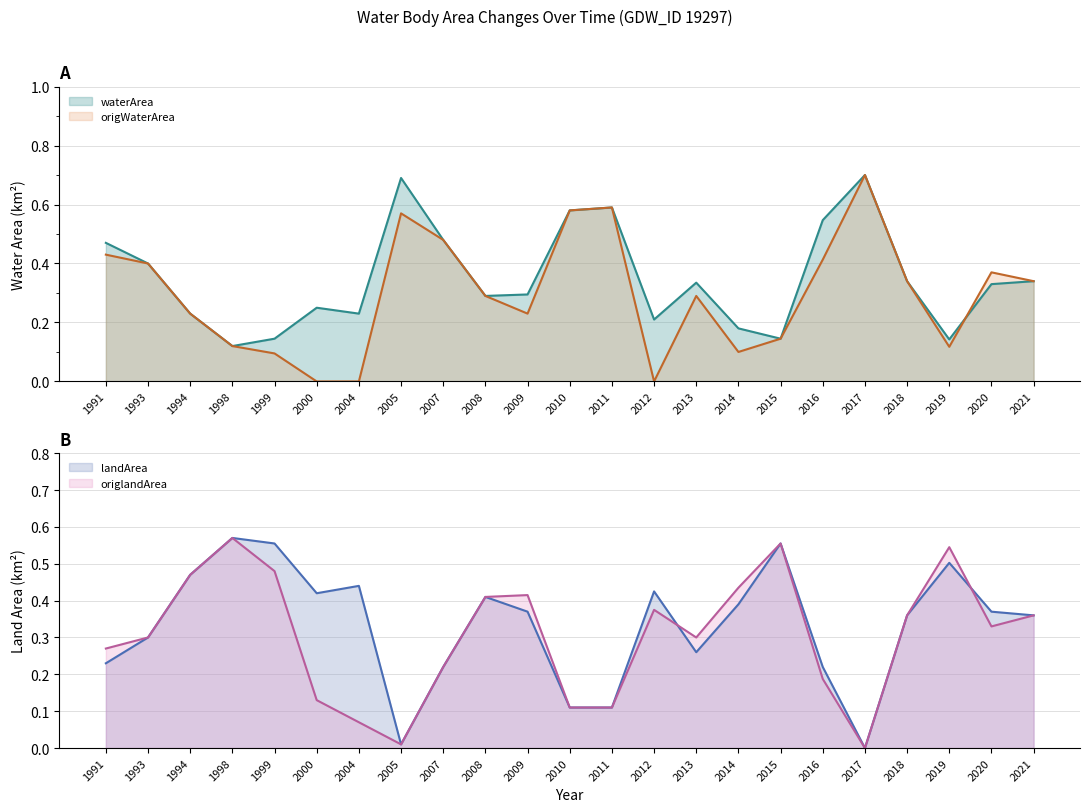

Reading left to right, transcribe all the data shown in this chart.

waterArea: 1991=0.5	1993=0.4	1994=0.2	1998=0.1	1999=0.1	2000=0.2	2004=0.2	2005=0.7	2007=0.5	2008=0.3	2009=0.3	2010=0.6	2011=0.6	2012=0.2	2013=0.3	2014=0.2	2015=0.1	2016=0.5	2017=0.7	2018=0.3	2019=0.1	2020=0.3	2021=0.3
landArea: 1991=0.2	1993=0.3	1994=0.5	1998=0.6	1999=0.6	2000=0.4	2004=0.4	2005=0.0	2007=0.2	2008=0.4	2009=0.4	2010=0.1	2011=0.1	2012=0.4	2013=0.3	2014=0.4	2015=0.6	2016=0.2	2017=0.0	2018=0.4	2019=0.5	2020=0.4	2021=0.4
origWaterArea: 1991=0.4	1993=0.4	1994=0.2	1998=0.1	1999=0.1	2000=0.0	2004=0.0	2005=0.6	2007=0.5	2008=0.3	2009=0.2	2010=0.6	2011=0.6	2012=0.0	2013=0.3	2014=0.1	2015=0.1	2016=0.4	2017=0.7	2018=0.3	2019=0.1	2020=0.4	2021=0.3
origlandArea: 1991=0.3	1993=0.3	1994=0.5	1998=0.6	1999=0.5	2000=0.1	2004=0.1	2005=0.0	2007=0.2	2008=0.4	2009=0.4	2010=0.1	2011=0.1	2012=0.4	2013=0.3	2014=0.4	2015=0.6	2016=0.2	2017=0.0	2018=0.4	2019=0.5	2020=0.3	2021=0.4